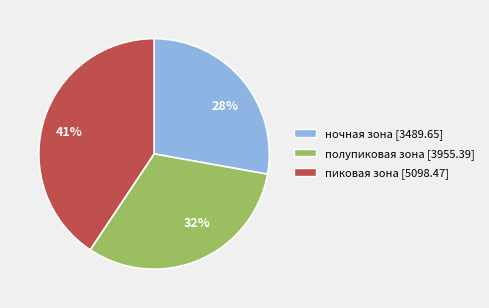

To the nearest percent, what percentage of the pie is 28%?

28%